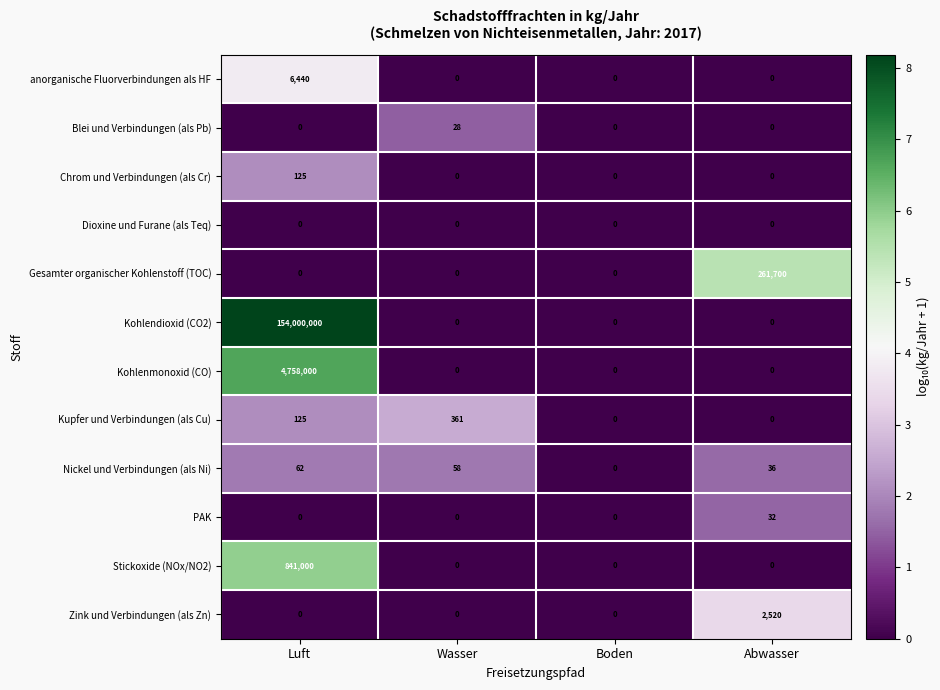

What is the greatest value displayed?

154000000